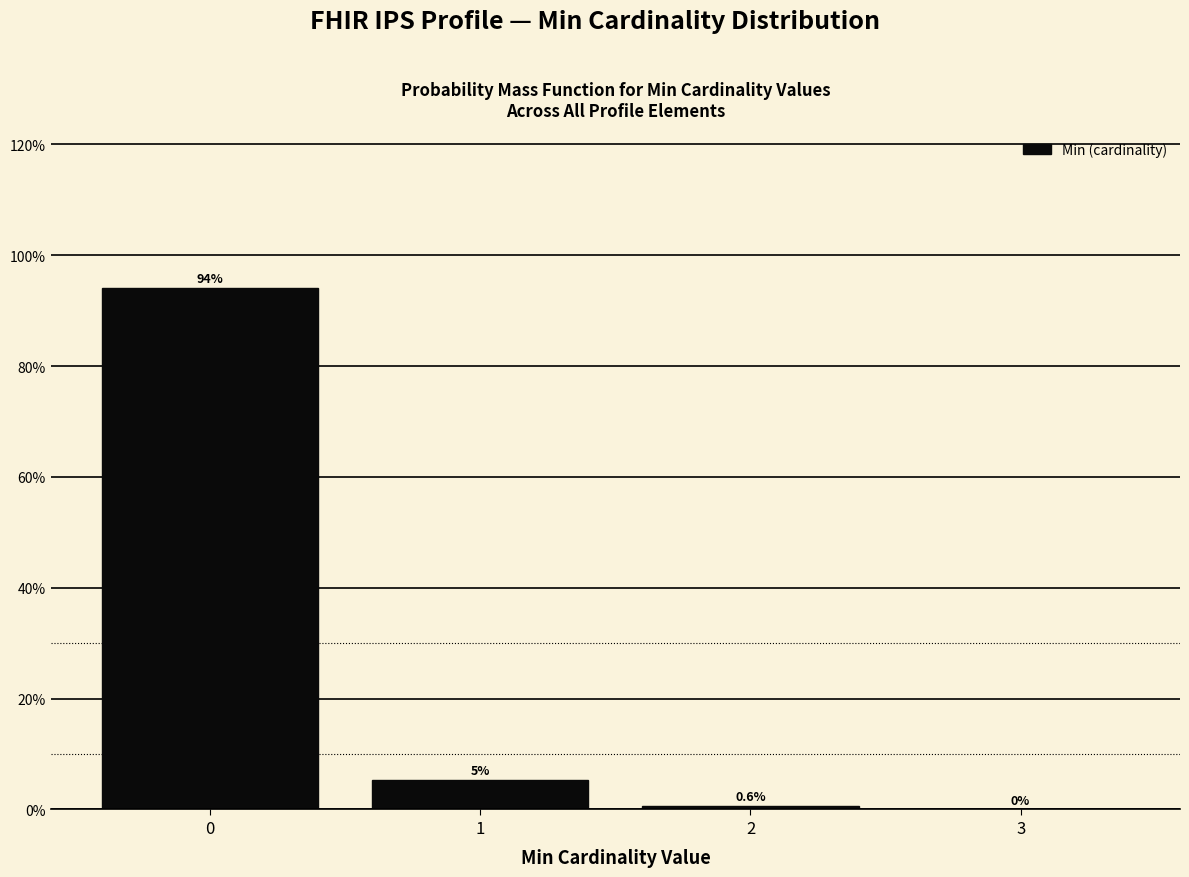

Reading right to left, list all the values displayed in this chart.

3=0.0	2=0.6	1=5.3	0=94.1